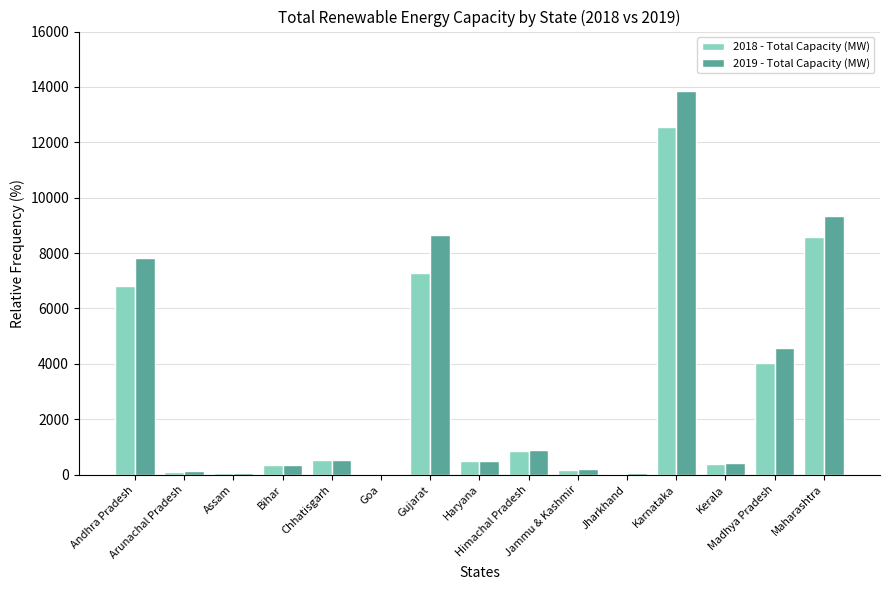

What is the maximum value shown in the chart?

13845.0